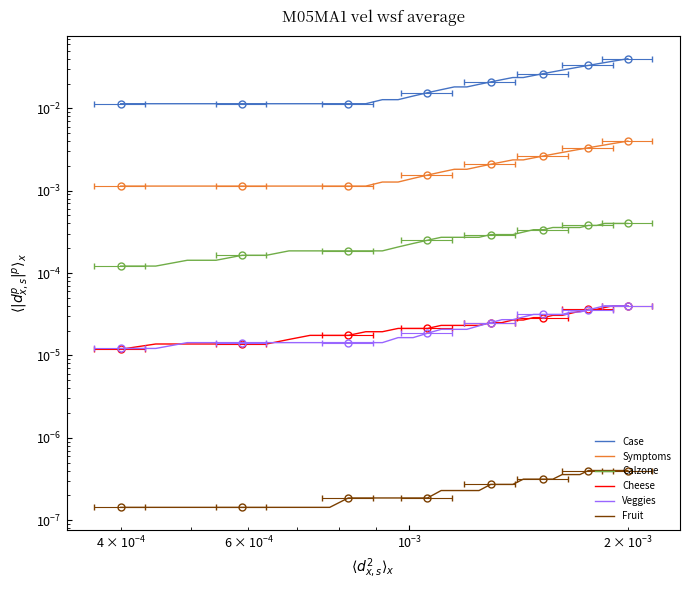

List the series in order of their peak value, lowest first.

Fruit, Cheese, Veggies, Calzone, Symptoms, Case